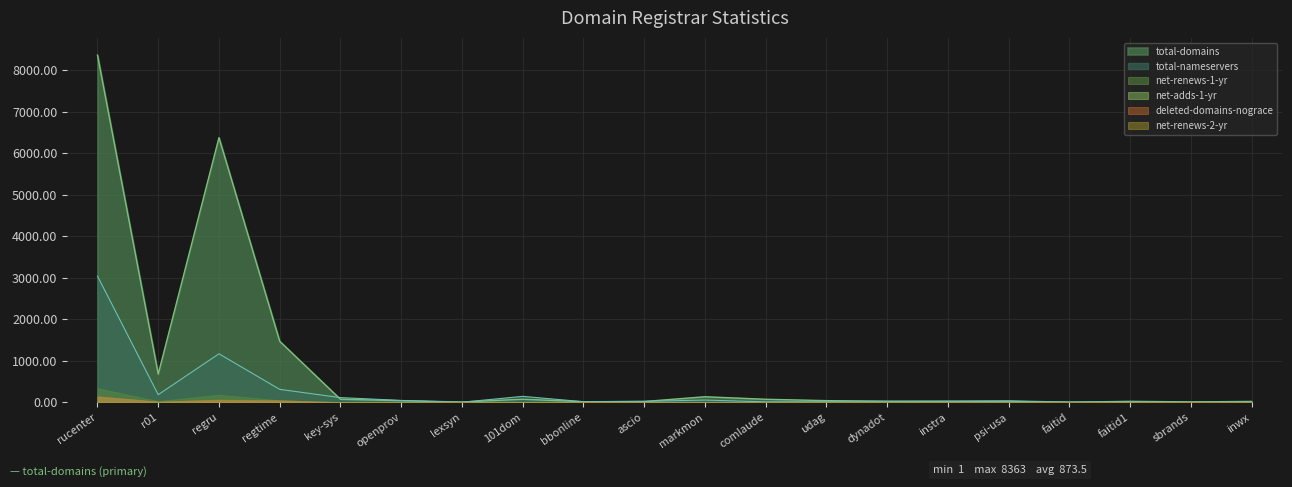

What is the difference between the maximum and minimum values in the total-domains series?

8362